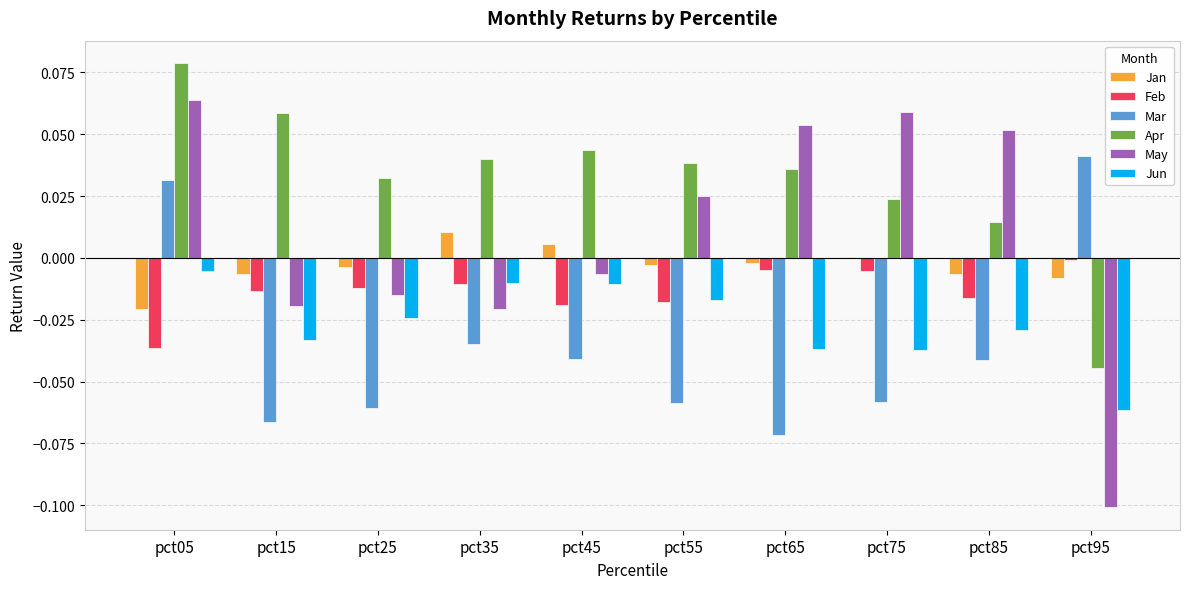

Are the bars grouped side by side (vs. stacked)?

Yes